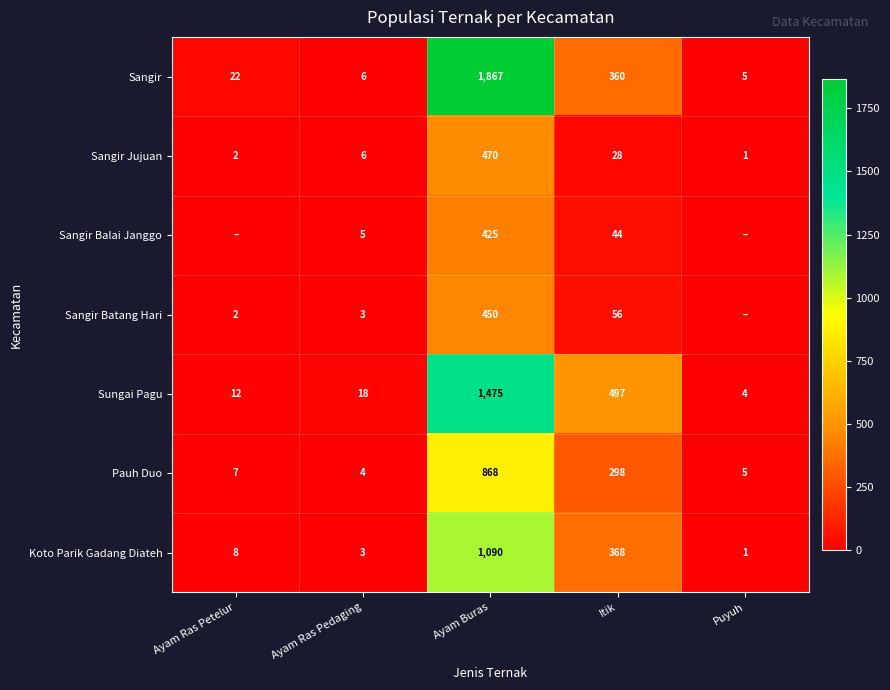

What is the minimum value for Sangir Jujuan?

1